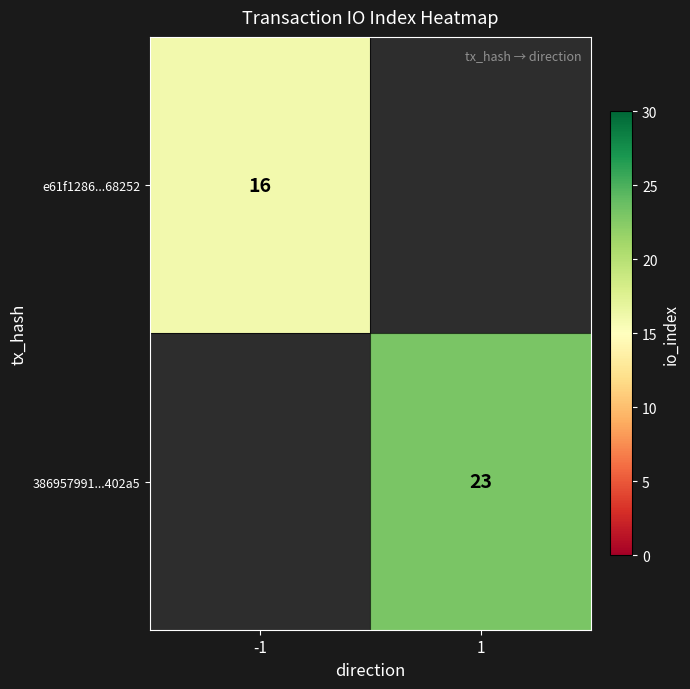

True or false: e61f1286...68252 has a value of 16 at -1.

True